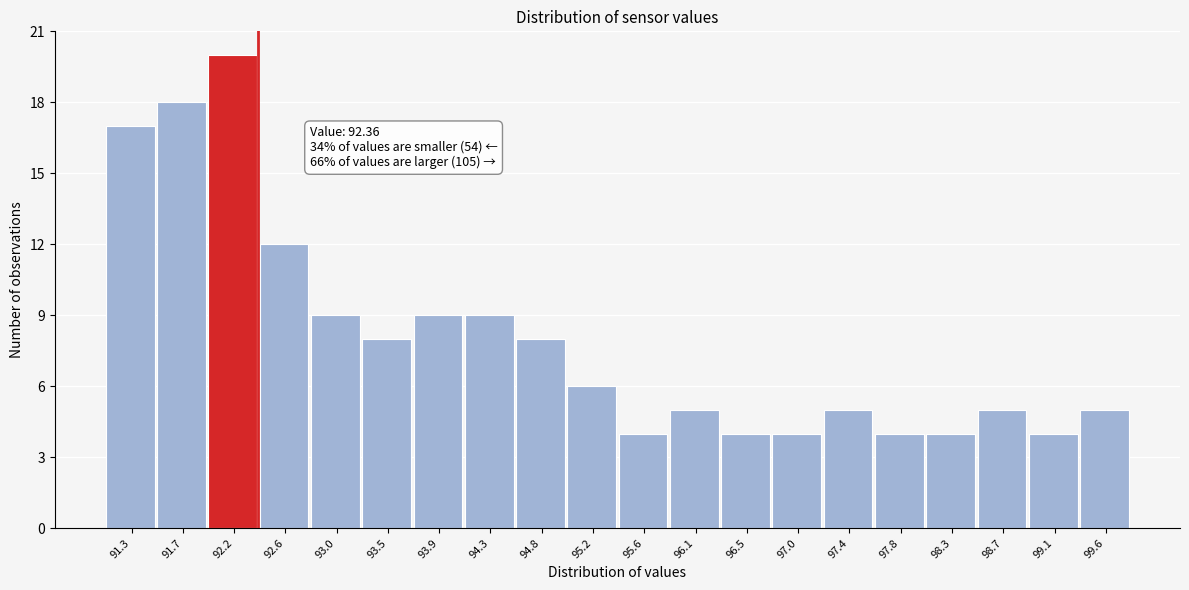

Over which range of the x-axis is the bar tallest?

91.95 to 92.35